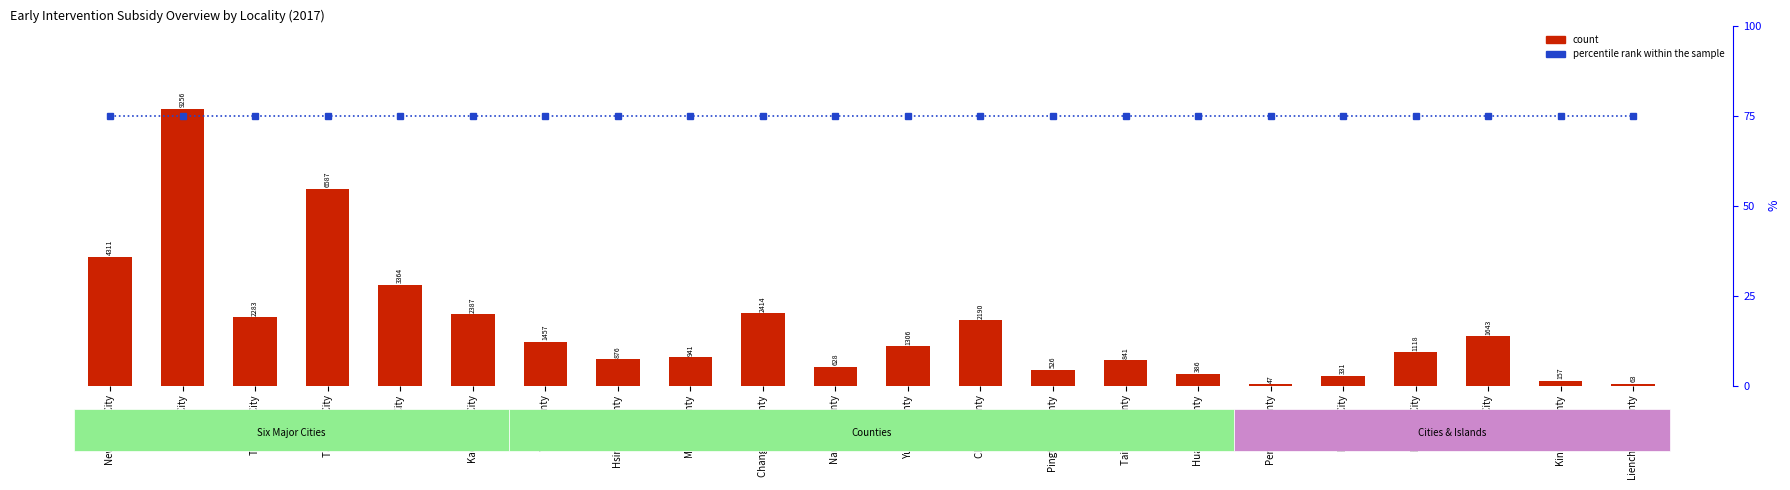

True or false: count has a value of 1314 at Miaoli County.

False